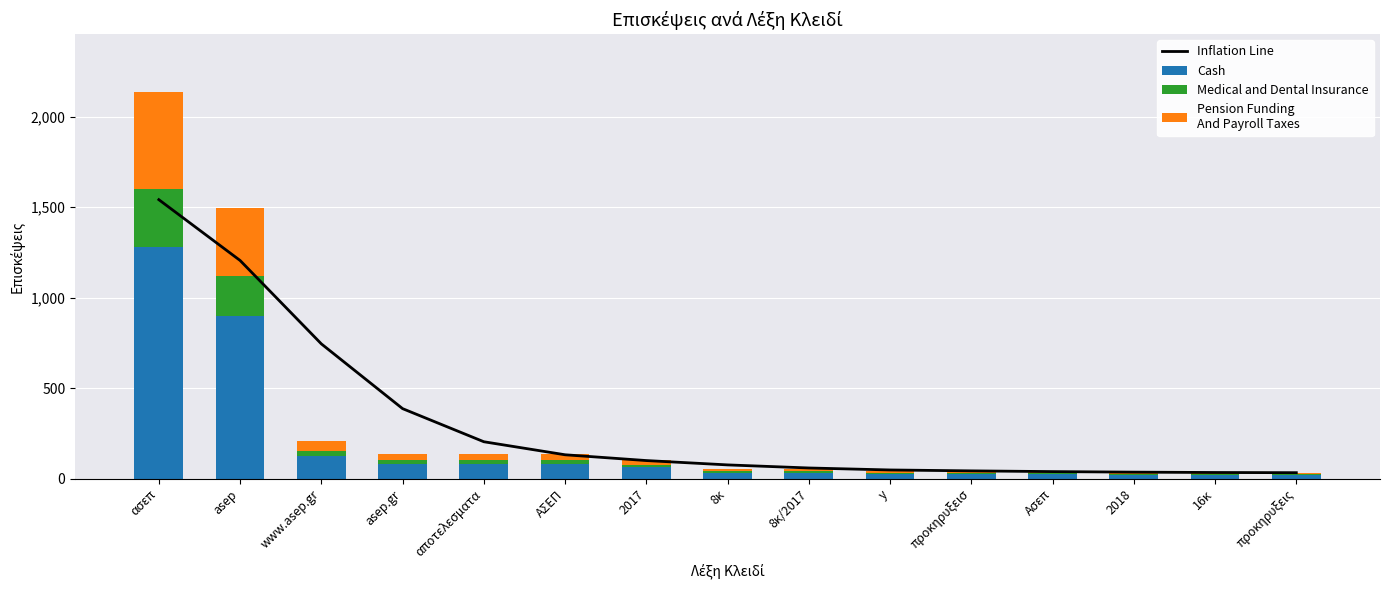

What is the label of the 2nd bar from the left?

asep